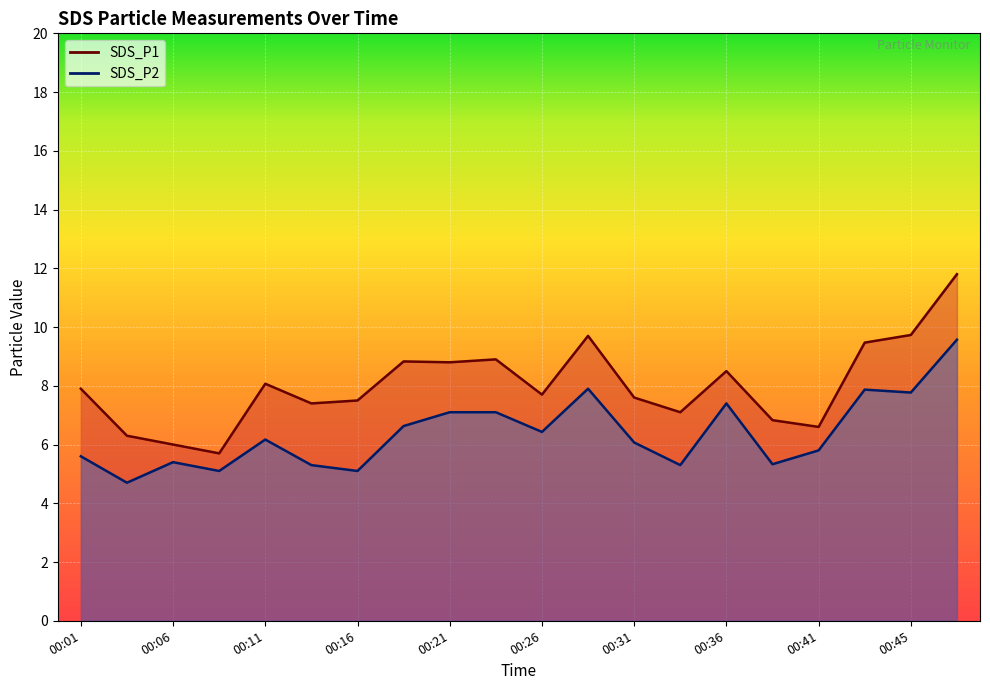

True or false: SDS_P2 and SDS_P1 cross at least once.

False